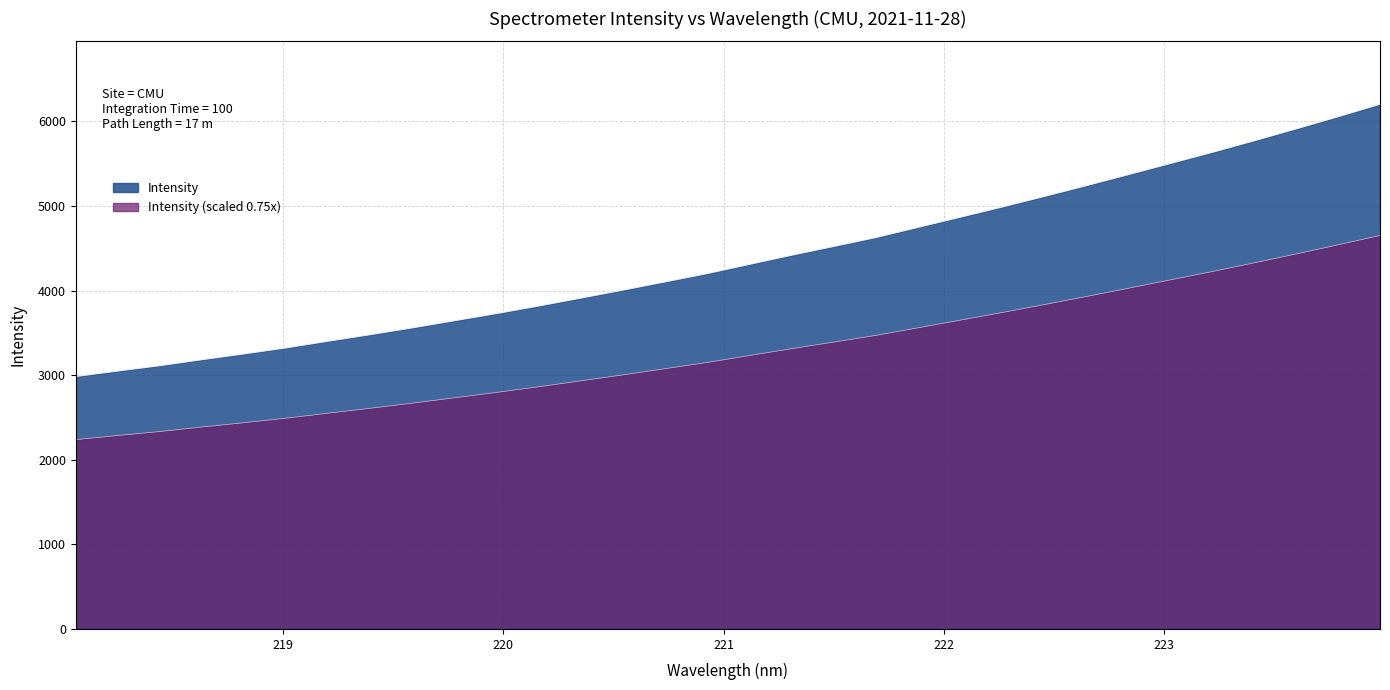

Reading left to right, transcribe all the data shown in this chart.

2984.4	3049.2	3112.4	3183.3	3251.6	3323.2	3401.9	3479.3	3559.9	3644.4	3729.1	3817.9	3911.5	4005.6	4102.8	4201.2	4309.5	4417.5	4521.0	4626.3	4745.9	4865.8	4986.4	5111.2	5238.7	5369.0	5501.0	5632.9	5770.2	5910.9	6054.7	6203.0